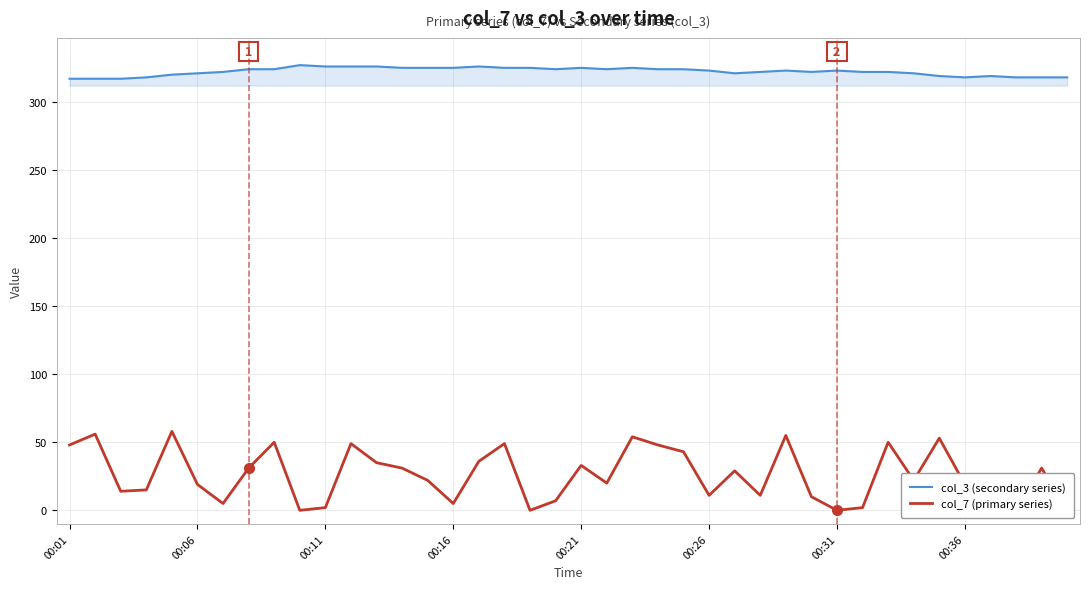

The value of col_3 (secondary series) at 00:11 is 326. True or false?

True